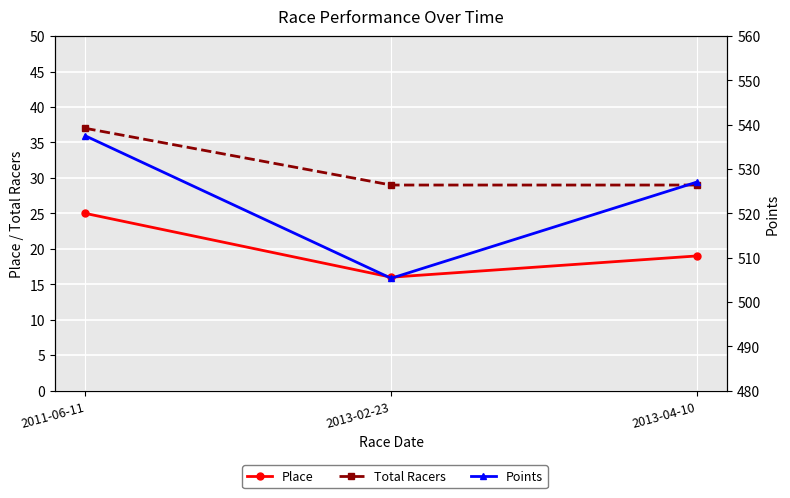

Which has a higher value, 2011-06-11 or 2013-04-10?

2011-06-11